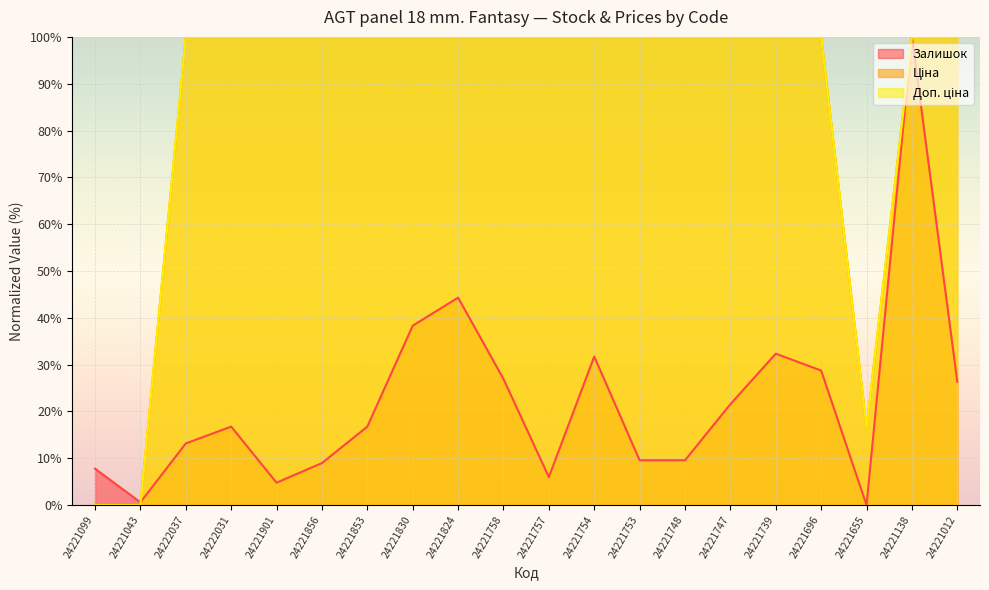

Between 24222037 and 24221824, which series saw the biggest shift?

Залишок